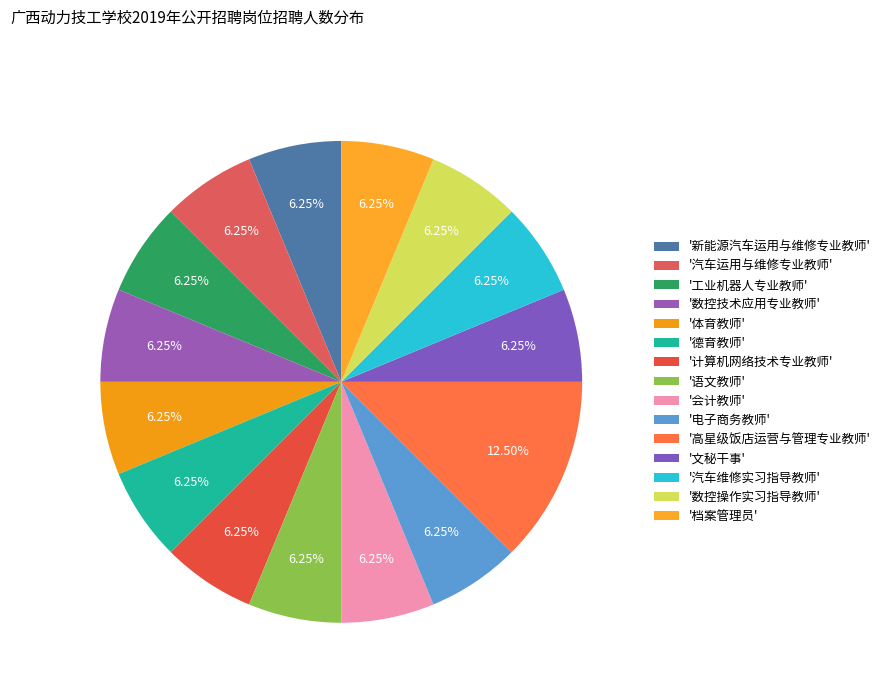

How many slices are in this pie chart?

15